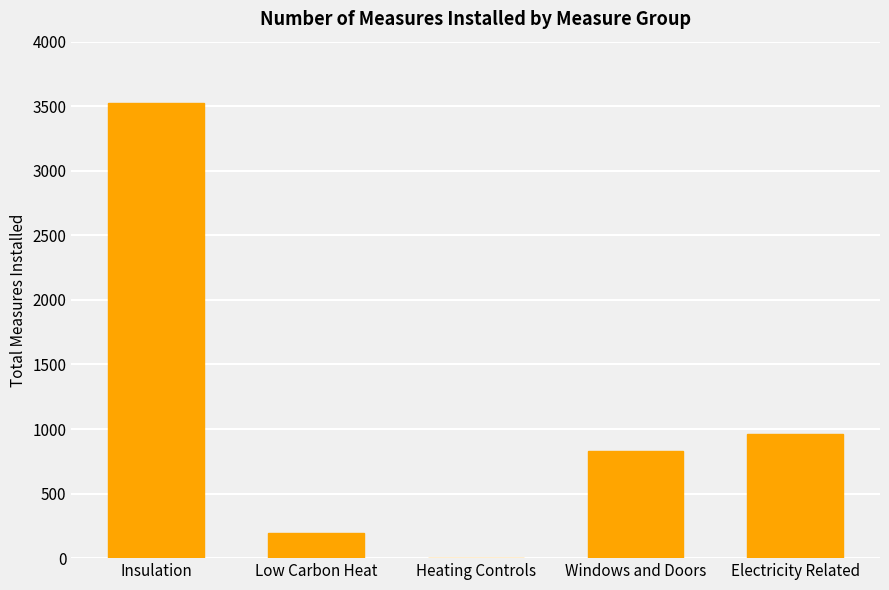

Where is the data nearest to the value 1763?

Electricity Related